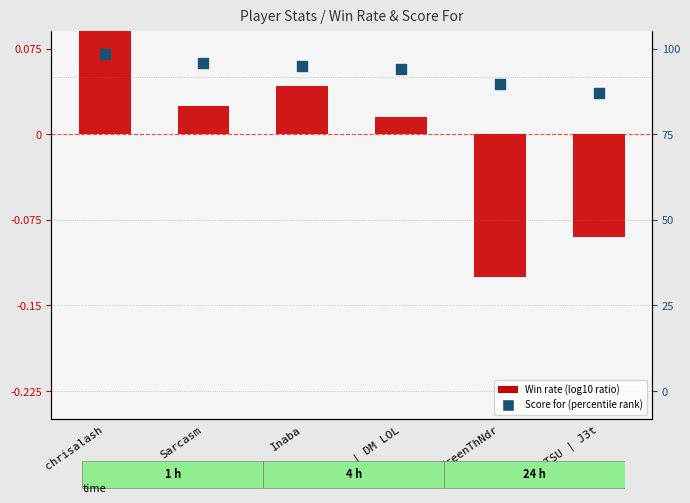

Which series reaches the maximum Y coordinate?

Win rate (log10 ratio style)